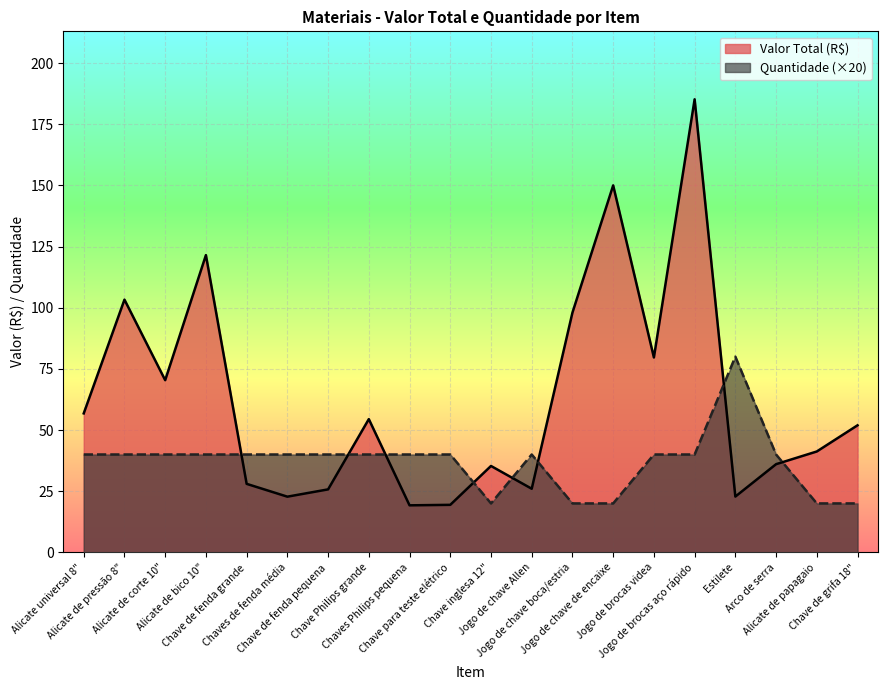

Where is Quantidade nearest to the value 50?

Alicate universal 8"